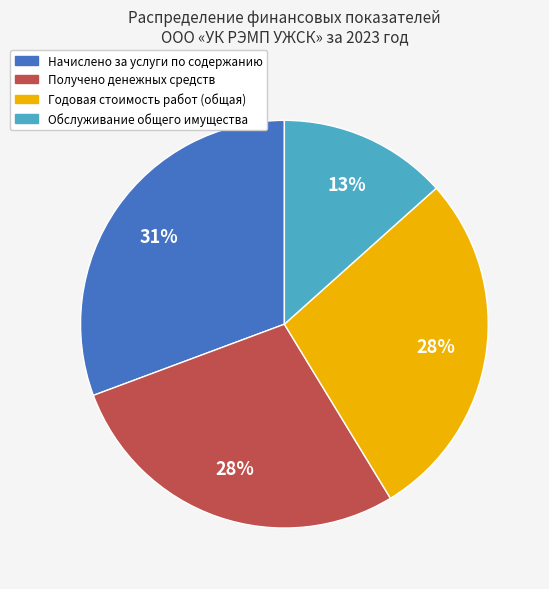

Does Годовая стоимость работ (общая) represent more than half of the total?

No